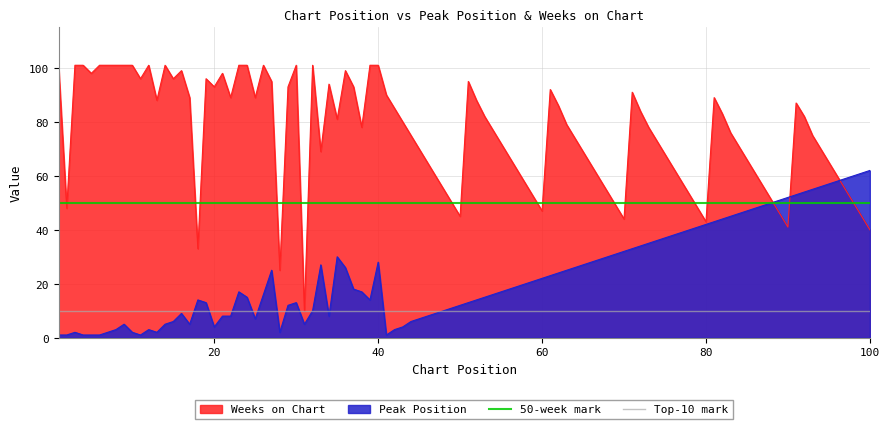

What is the minimum value for Weeks on Chart?

10